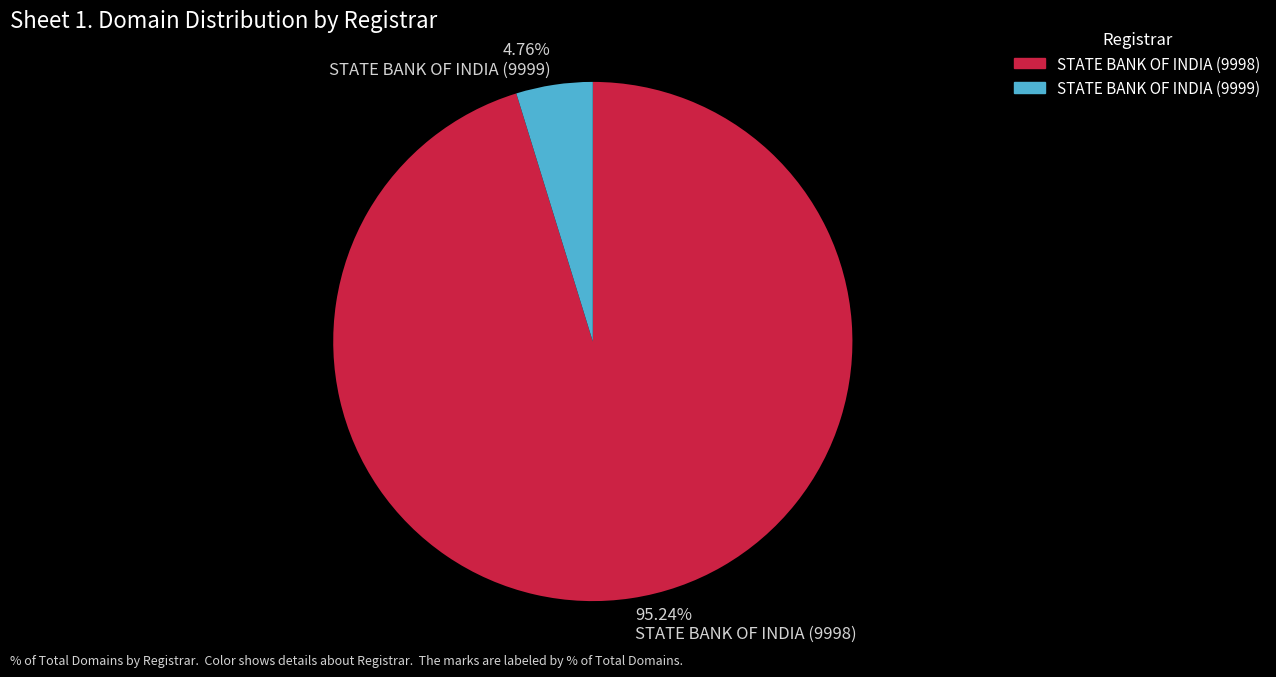

What percentage is the STATE BANK OF INDIA (9998) slice, to the nearest percent?

95%